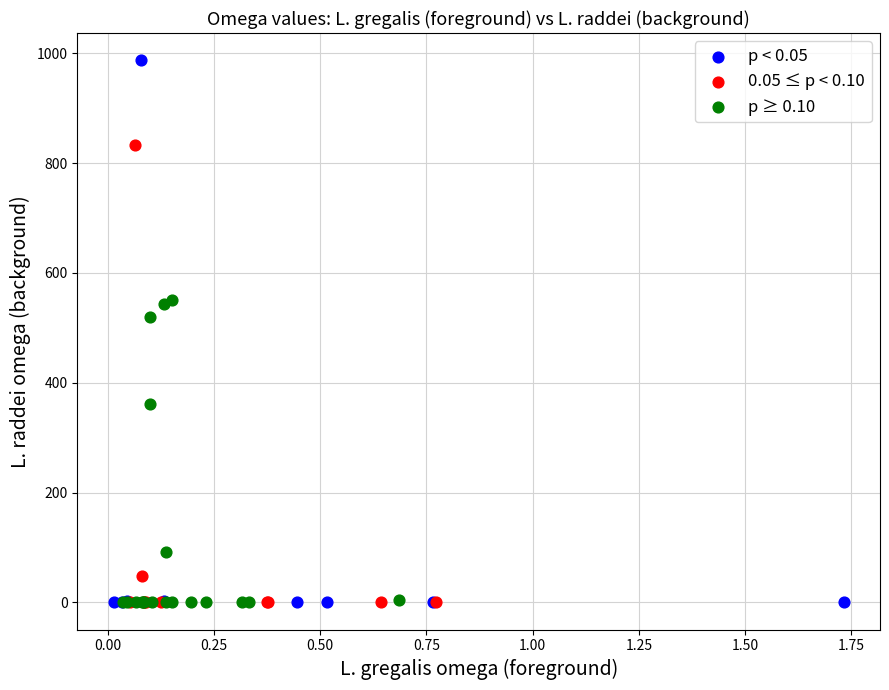

Which series has the largest Y range (max minus min)?

p < 0.05